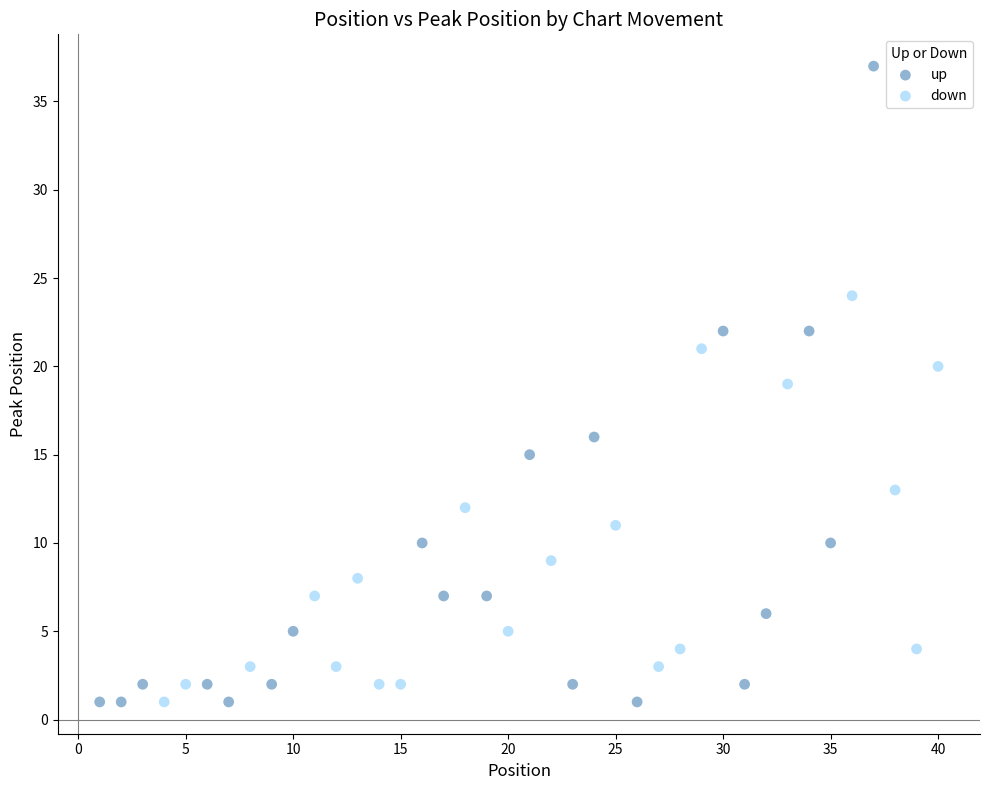

Which series contains the highest Y value?

up